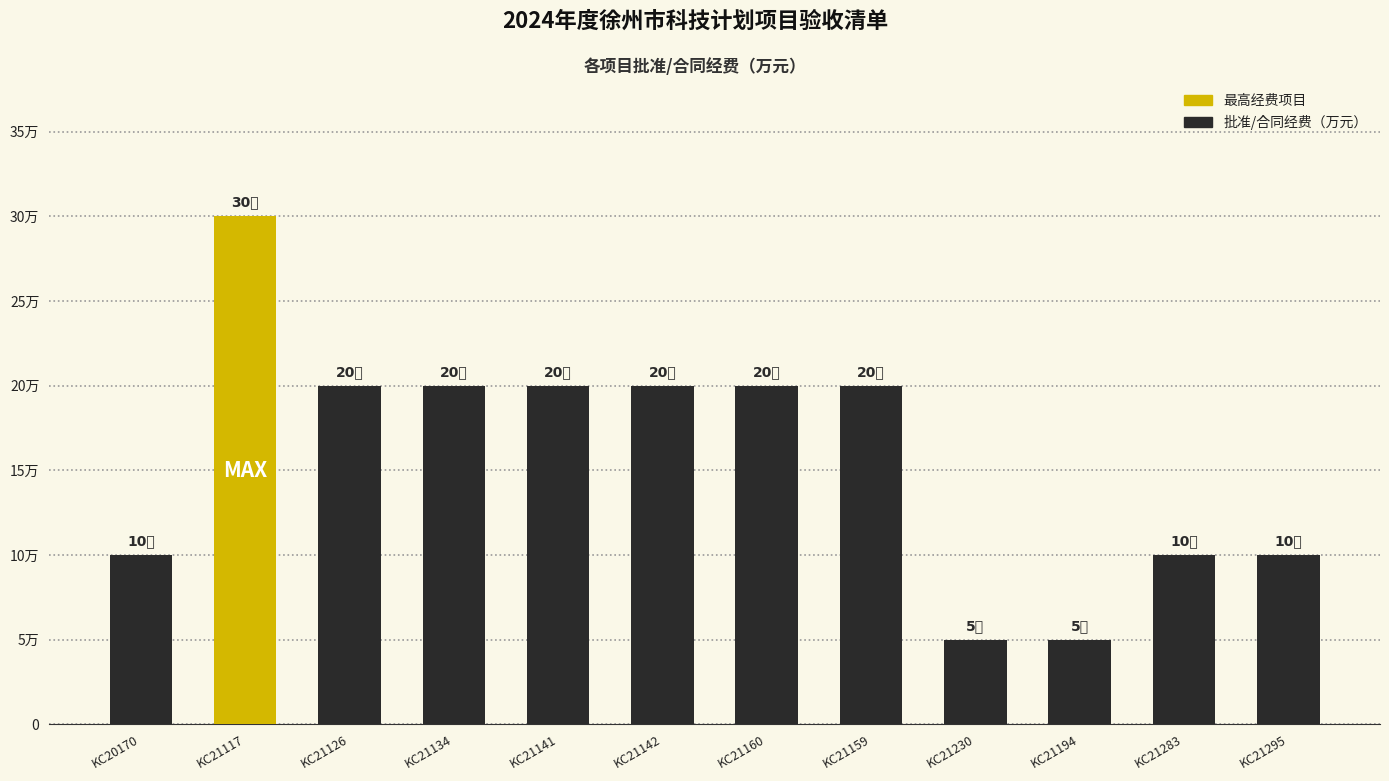

What is the greatest value displayed?

30